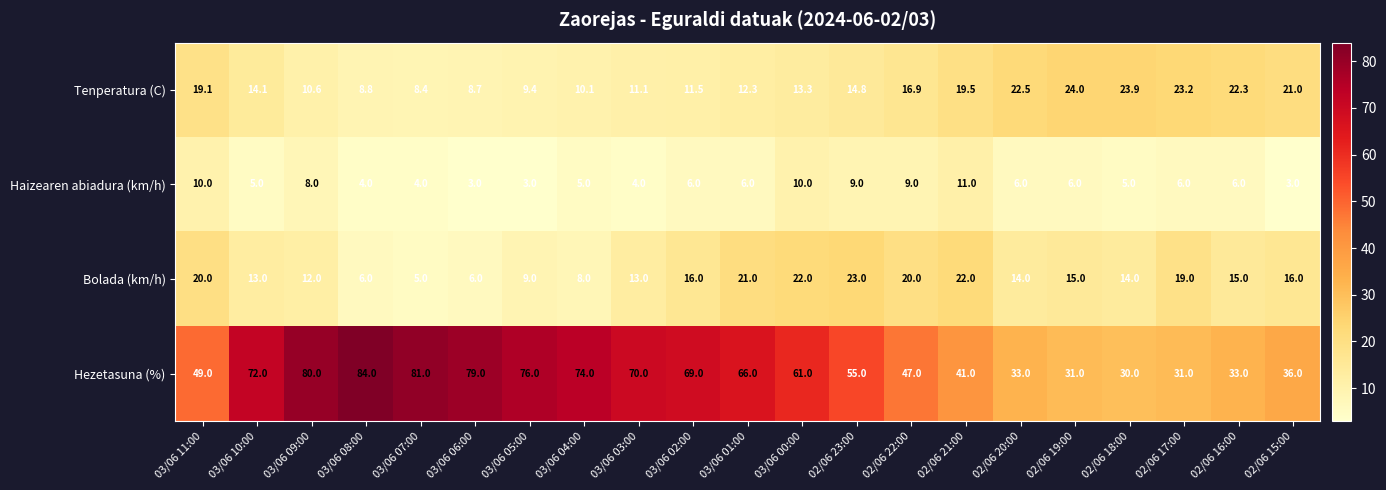

The value of Tenperatura (C) at 03/06 07:00 is 8.4. True or false?

True